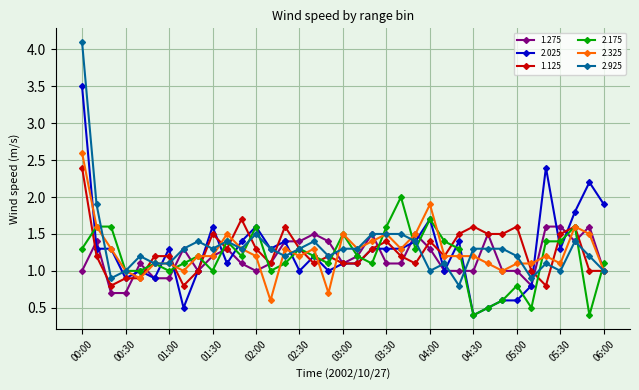

What is the value of the 2.025 point at the 1st from the left?

3.5